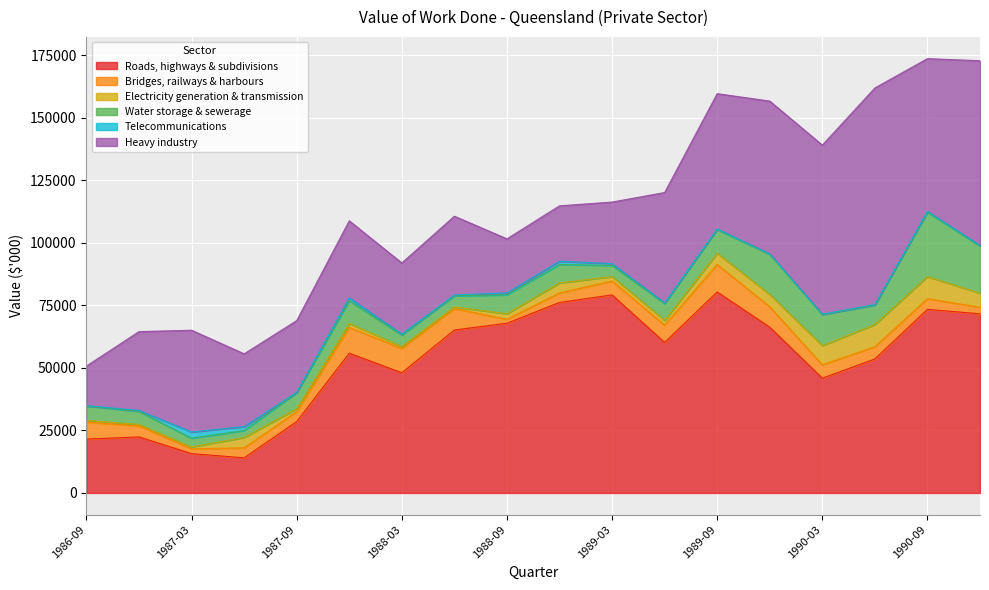

Where does the Roads, highways & subdivisions series first go above 60146?

1988-06